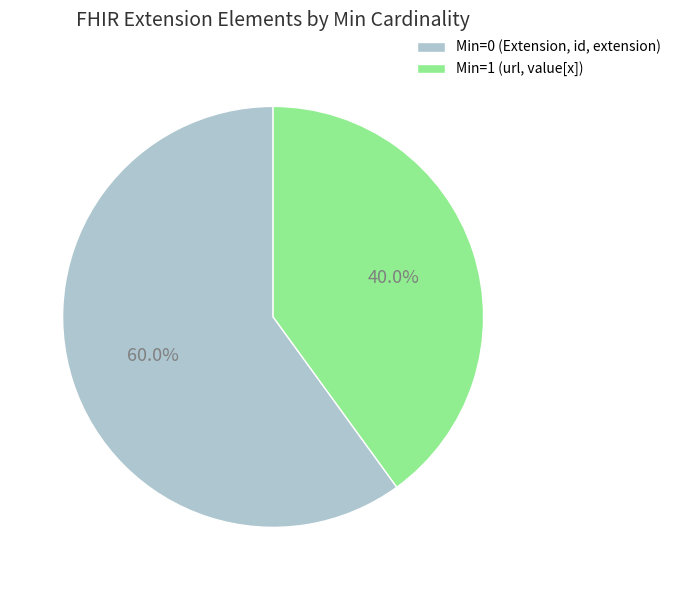

Is Min=0 (Extension, id, extension) the majority of the pie?

Yes